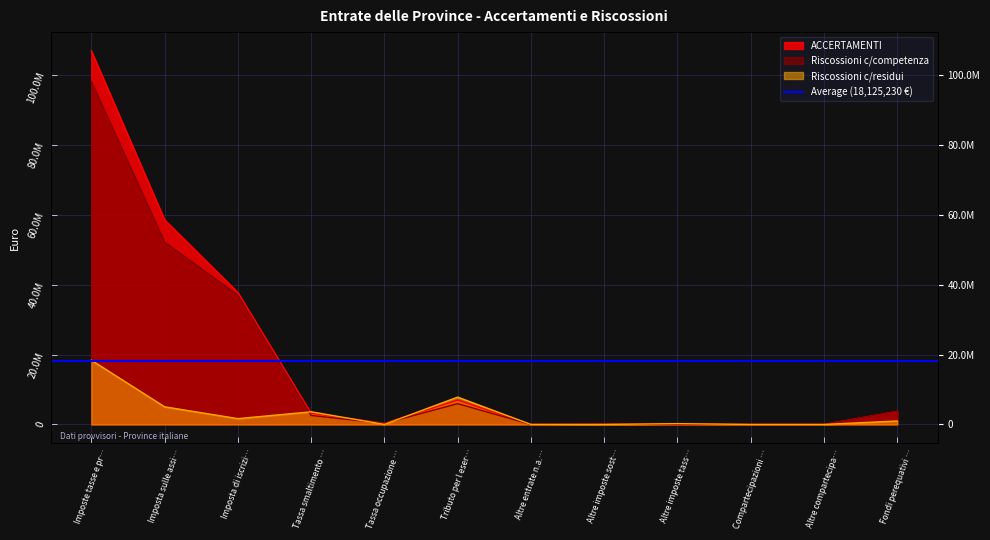

True or false: Riscossioni c/competenza and ACCERTAMENTI cross at least once.

False